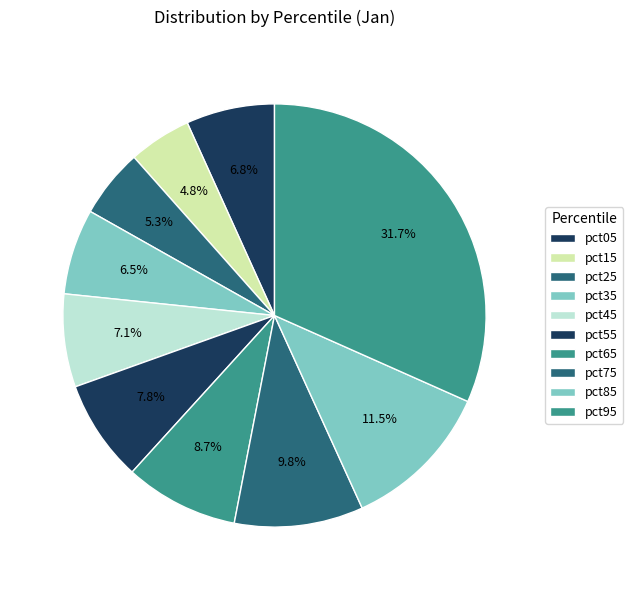

What percentage do pct05 and pct45 together represent?

13.9%